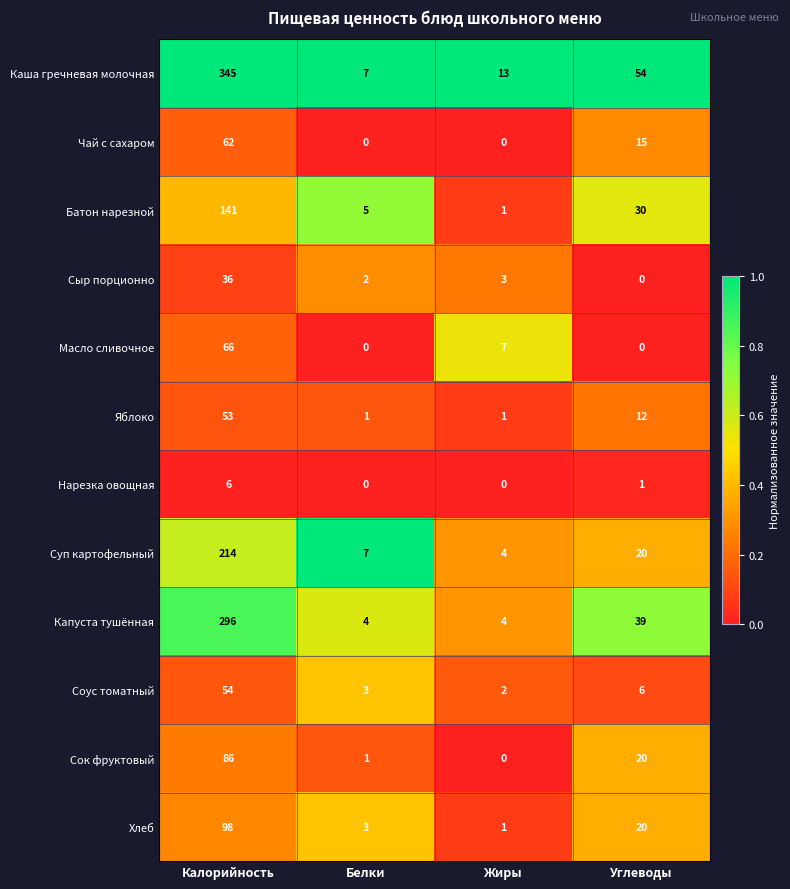

What is the spread (max minus min) of values at Белки?

7